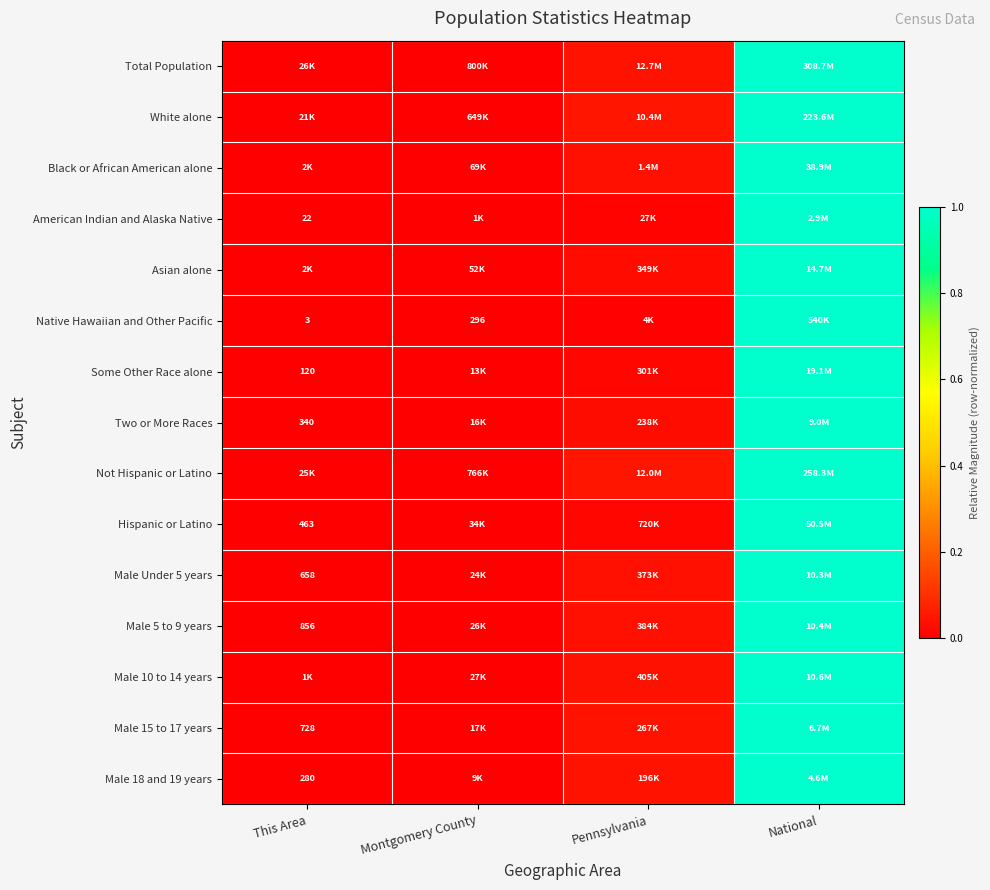

Which series has the largest range (max minus min)?

Total Population